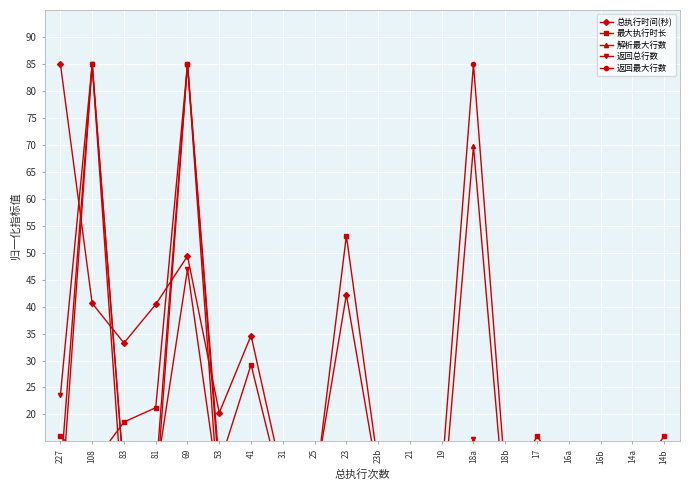

What is the sum of all 解析最大行数 values?

263.7